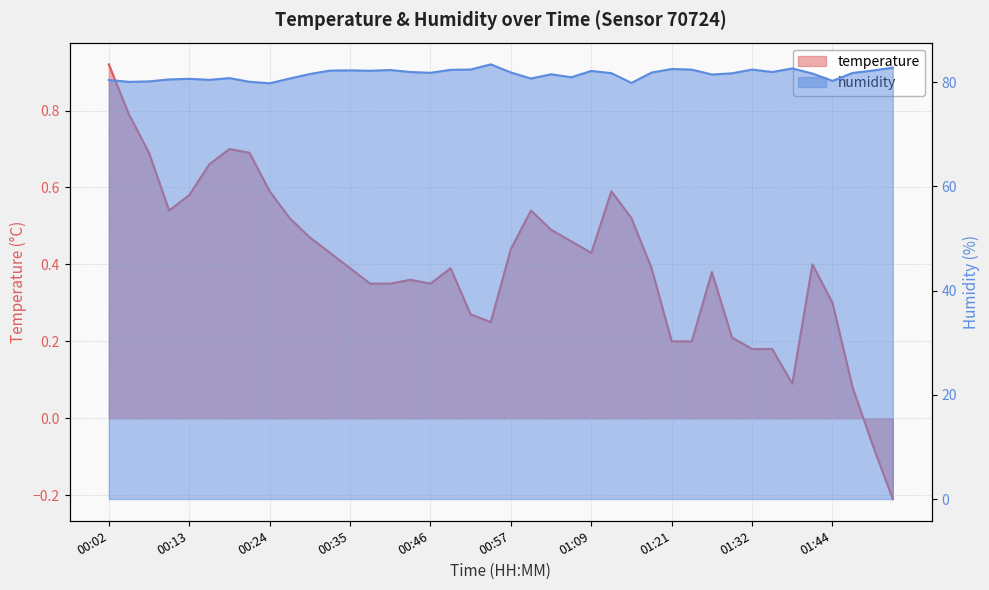

Reading right to left, list all the values displayed in this chart.

temperature: -0.2	-0.1	0.1	0.3	0.4	0.1	0.2	0.2	0.2	0.4	0.2	0.2	0.4	0.5	0.6	0.4	0.5	0.5	0.5	0.4	0.2	0.3	0.4	0.3	0.4	0.3	0.3	0.4	0.4	0.5	0.5	0.6	0.7	0.7	0.7	0.6	0.5	0.7	0.8	0.9
humidity: 82.8	82.2	81.7	80.2	81.6	82.6	81.9	82.4	81.7	81.4	82.4	82.5	81.8	79.8	81.7	82.1	80.9	81.5	80.7	81.8	83.4	82.4	82.3	81.8	81.9	82.3	82.2	82.2	82.2	81.5	80.7	79.8	80.0	80.8	80.4	80.6	80.5	80.1	80.0	80.4